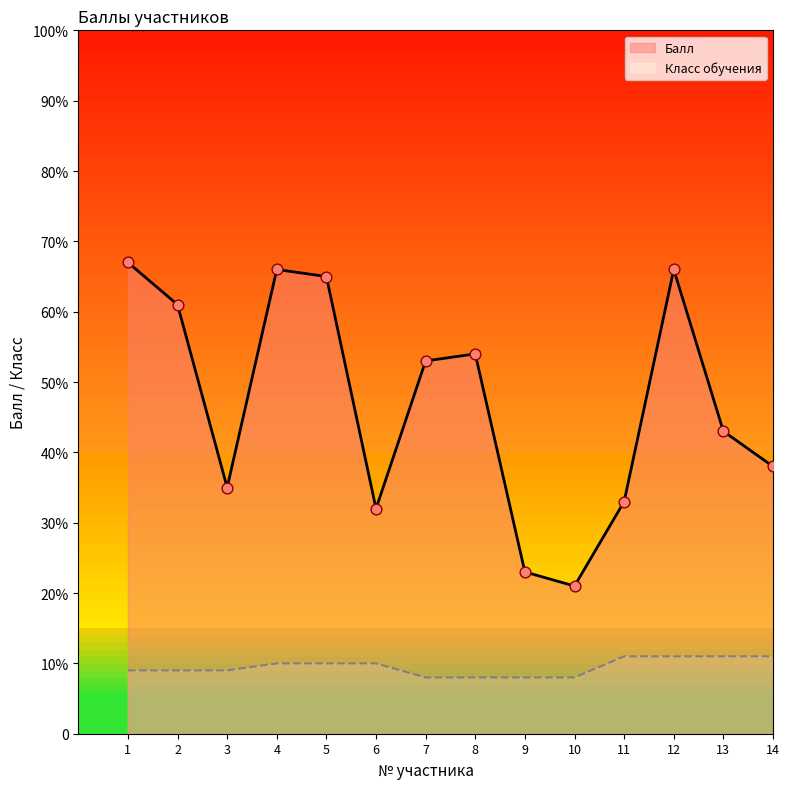

Between 10 and 4, which is larger?

4